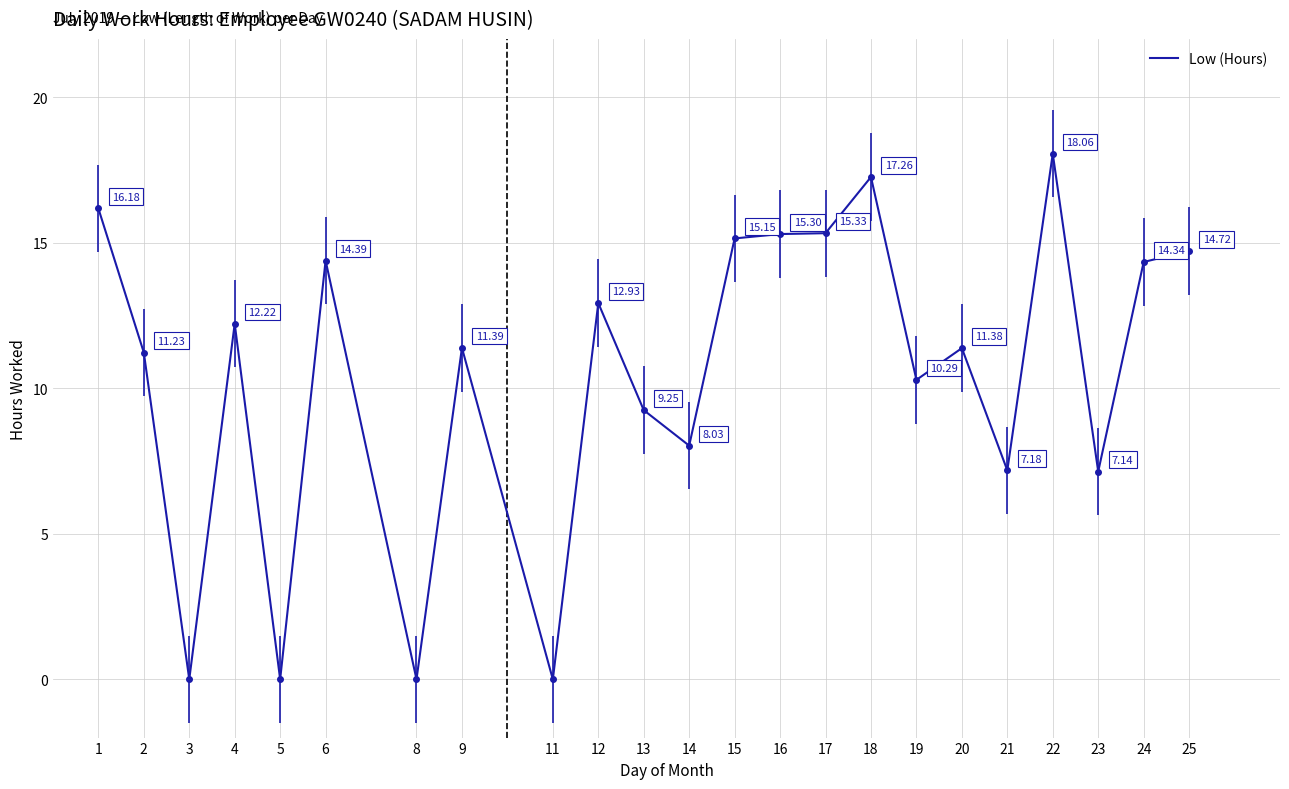

How many values are below 11?

9